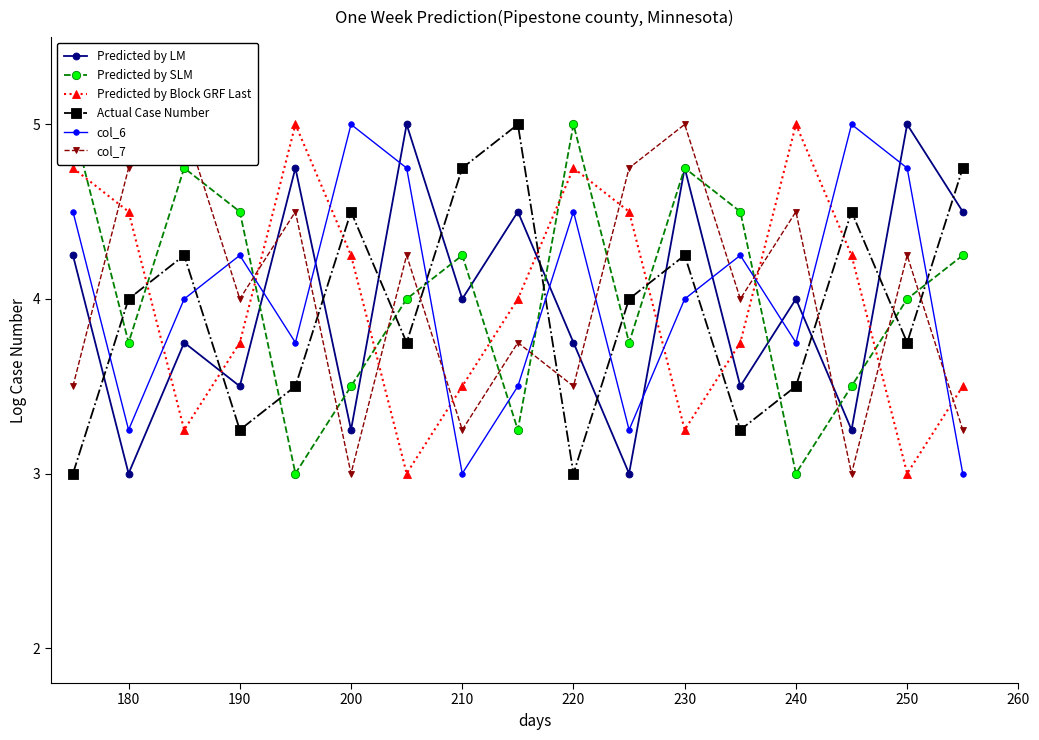

Is it true that col_6 equals 5.0 at 200?

True